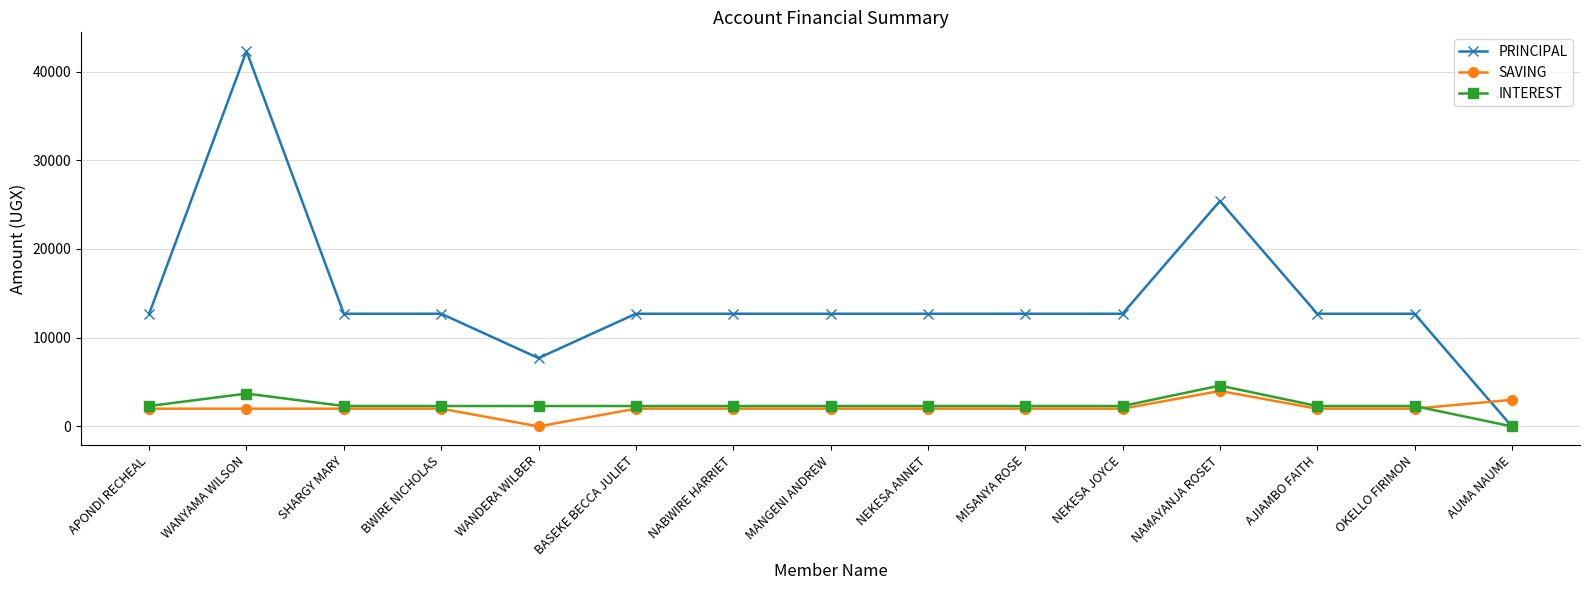

Reading left to right, extract all data points from this chart.

PRINCIPAL: APONDI RECHEAL=12700	WANYAMA WILSON=42300	SHARGY MARY=12700	BWIRE NICHOLAS=12700	WANDERA WILBER=7700	BASEKE BECCA JULIET=12700	NABWIRE HARRIET=12700	MANGENI ANDREW=12700	NEKESA ANNET=12700	MISANYA ROSE=12700	NEKESA JOYCE=12700	NAMAYANJA ROSET=25400	AJIAMBO FAITH=12700	OKELLO FIRIMON=12700	AUMA NAUME=0
SAVING: APONDI RECHEAL=2000	WANYAMA WILSON=2000	SHARGY MARY=2000	BWIRE NICHOLAS=2000	WANDERA WILBER=0	BASEKE BECCA JULIET=2000	NABWIRE HARRIET=2000	MANGENI ANDREW=2000	NEKESA ANNET=2000	MISANYA ROSE=2000	NEKESA JOYCE=2000	NAMAYANJA ROSET=4000	AJIAMBO FAITH=2000	OKELLO FIRIMON=2000	AUMA NAUME=3000
INTEREST: APONDI RECHEAL=2300	WANYAMA WILSON=3700	SHARGY MARY=2300	BWIRE NICHOLAS=2300	WANDERA WILBER=2300	BASEKE BECCA JULIET=2300	NABWIRE HARRIET=2300	MANGENI ANDREW=2300	NEKESA ANNET=2300	MISANYA ROSE=2300	NEKESA JOYCE=2300	NAMAYANJA ROSET=4600	AJIAMBO FAITH=2300	OKELLO FIRIMON=2300	AUMA NAUME=0